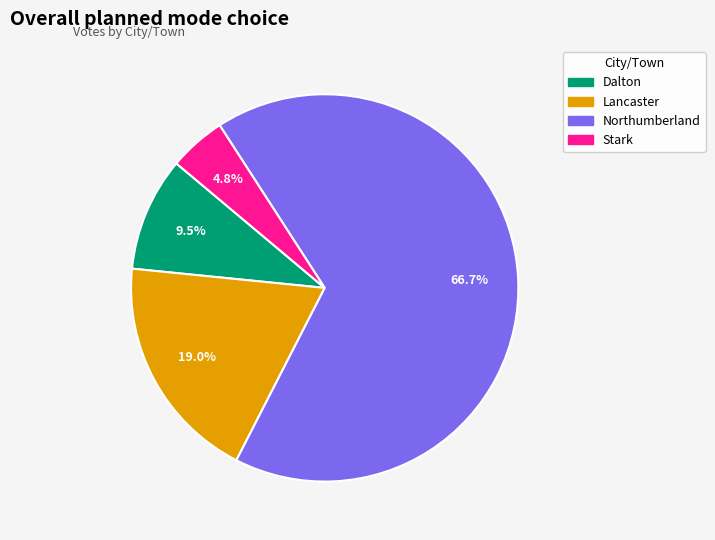

What is the largest slice in the pie chart?

Northumberland